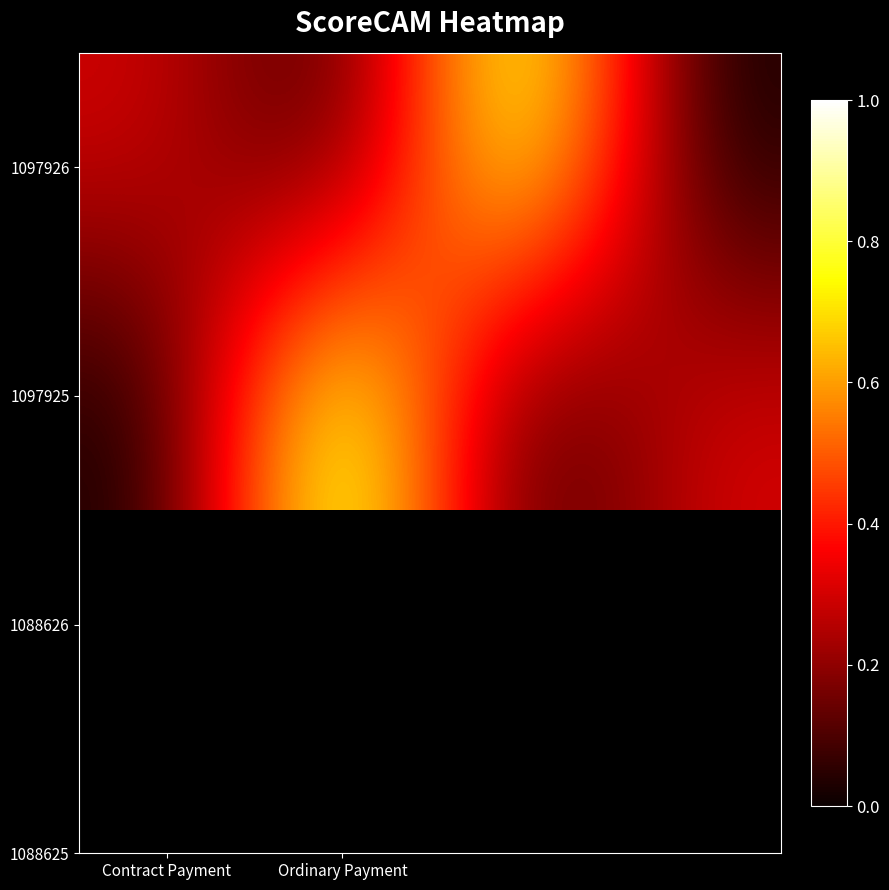

At which category does the chart reach its minimum across all series?

Ordinary Payment